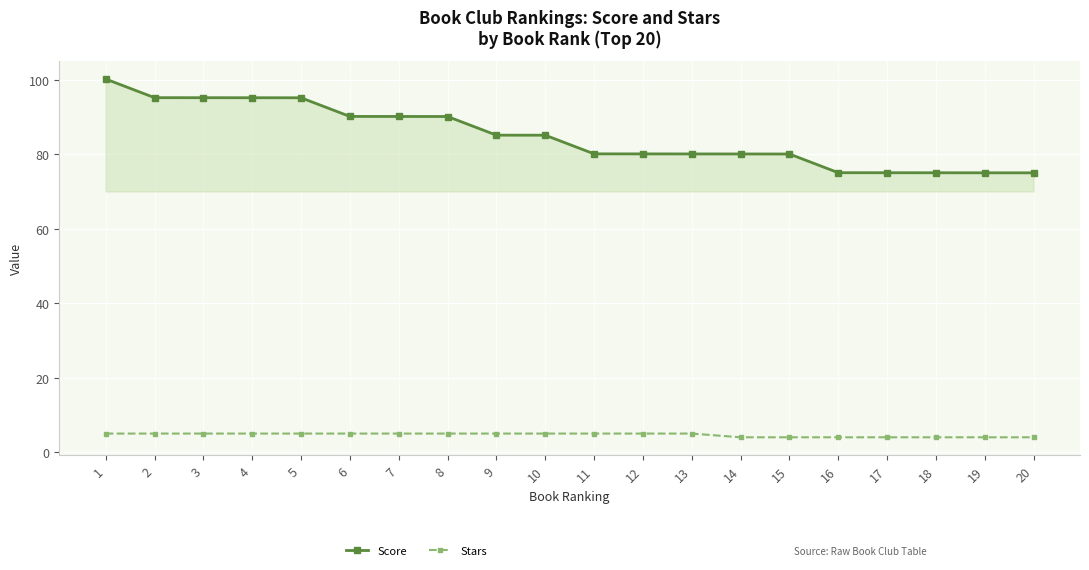

How many data points in Score are less than 85?

10